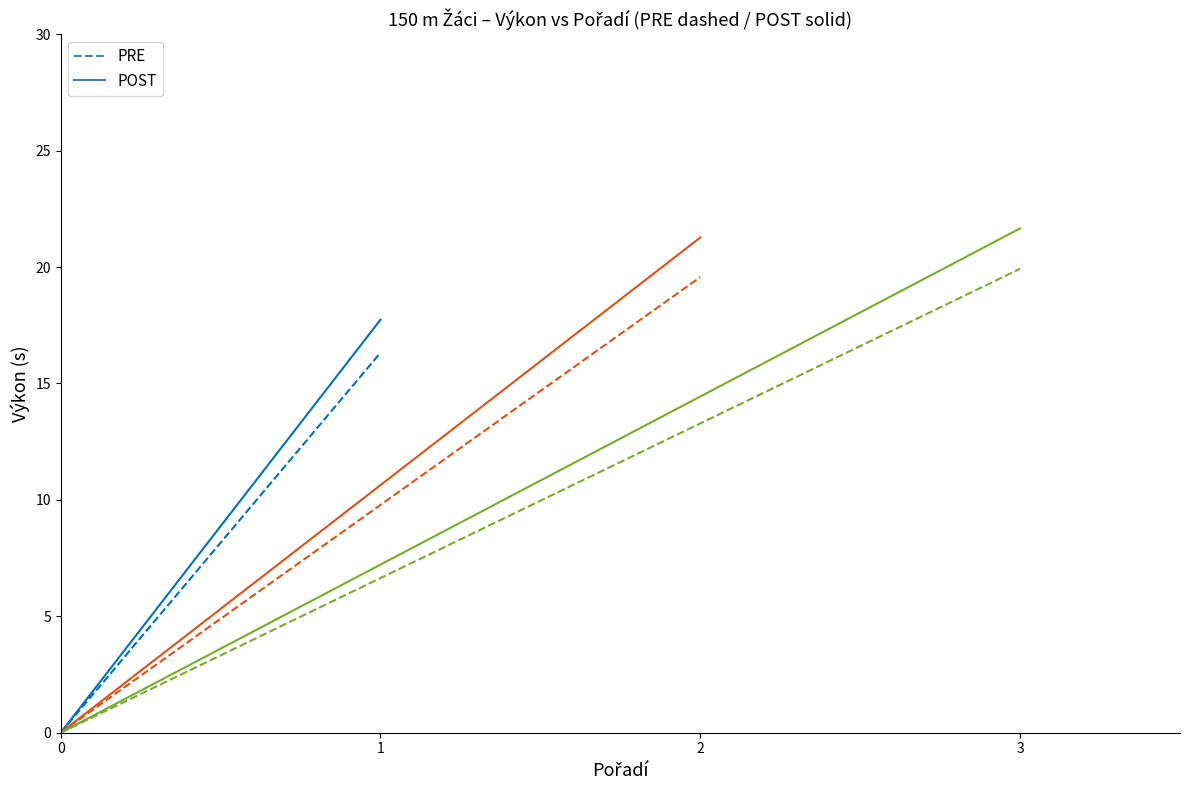

The value of Dvořák Ondřej PRE at 7 is 4.8. True or false?

False